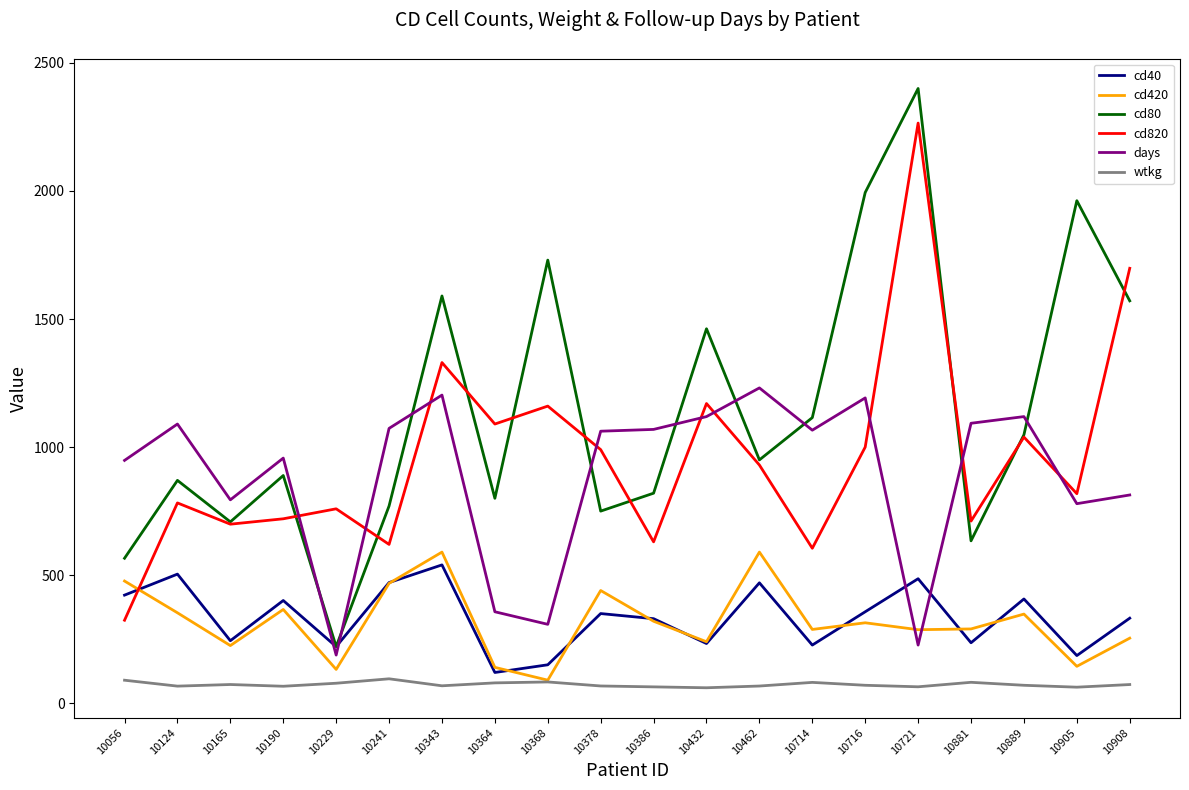

What is the average value of the cd820 series?

967.0